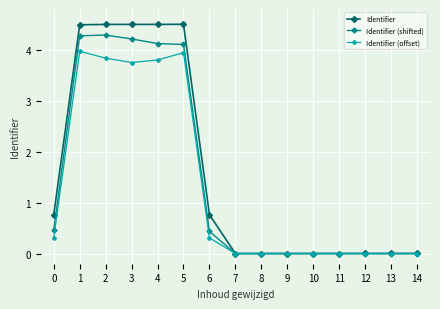

At 4, list the series in order from largest to smallest.

Identifier, Identifier (shifted), Identifier (offset)